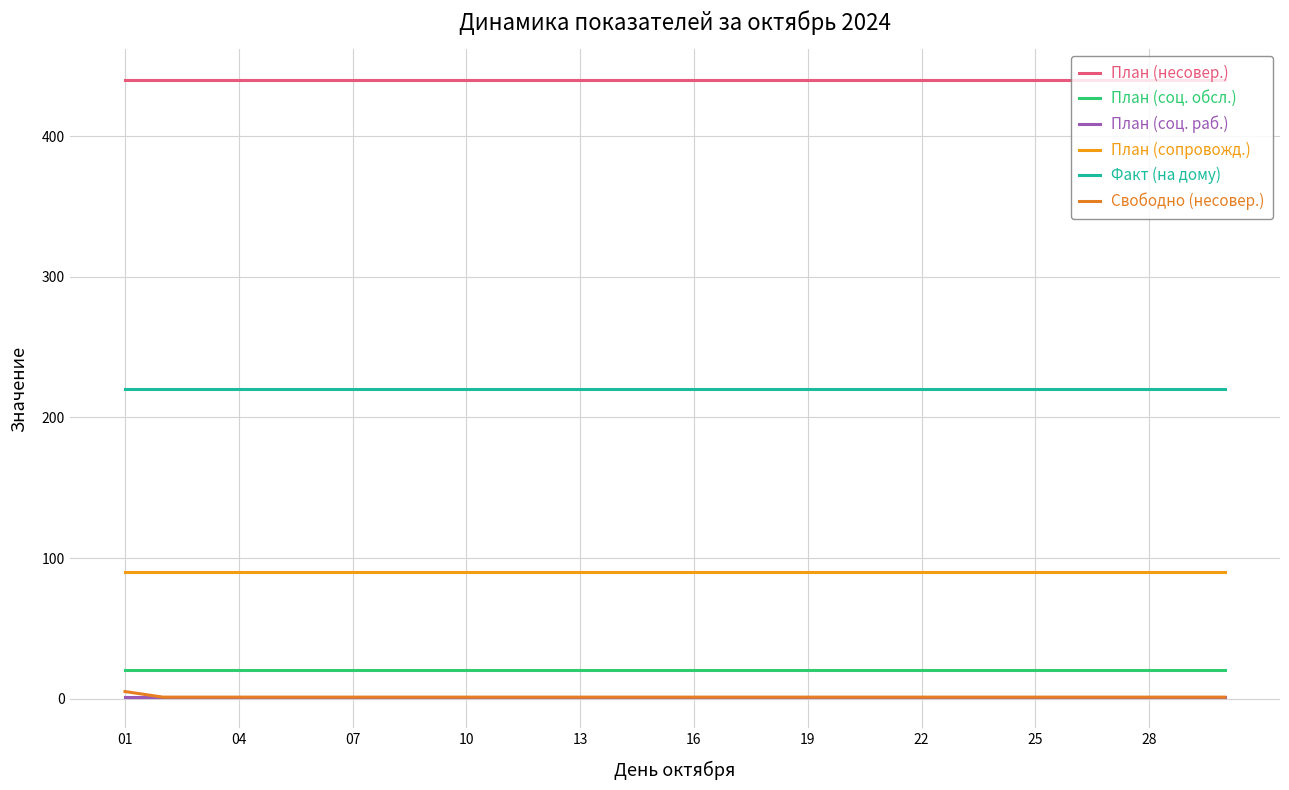

List the series in order of their peak value, highest first.

План (несовер.), Факт (на дому), План (сопровожд.), План (соц. обсл.), Свободно (несовер.), План (соц. раб.)